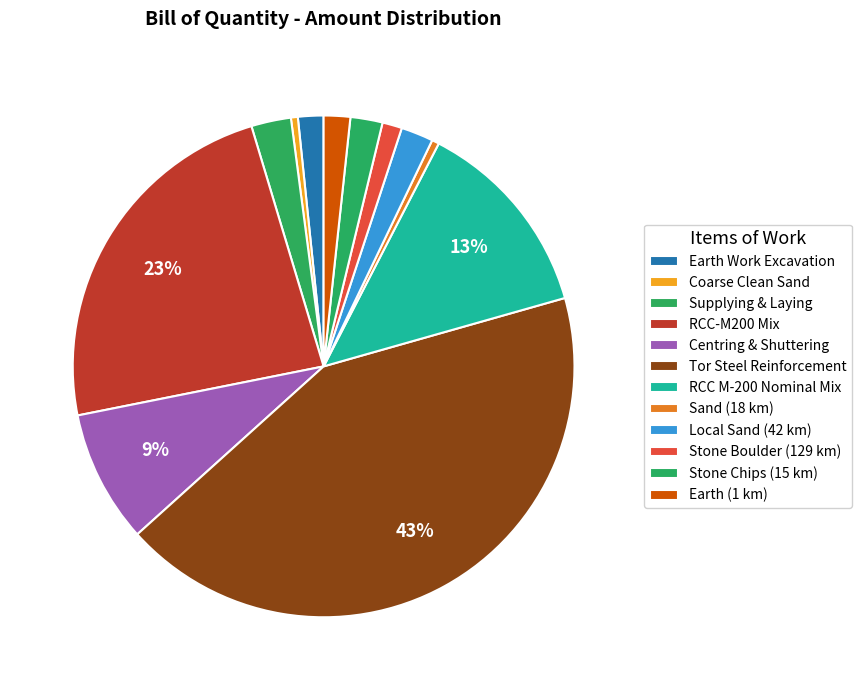

Do Tor Steel Reinforcement and RCC M-200 Nominal Mix together represent more than half of the pie?

Yes